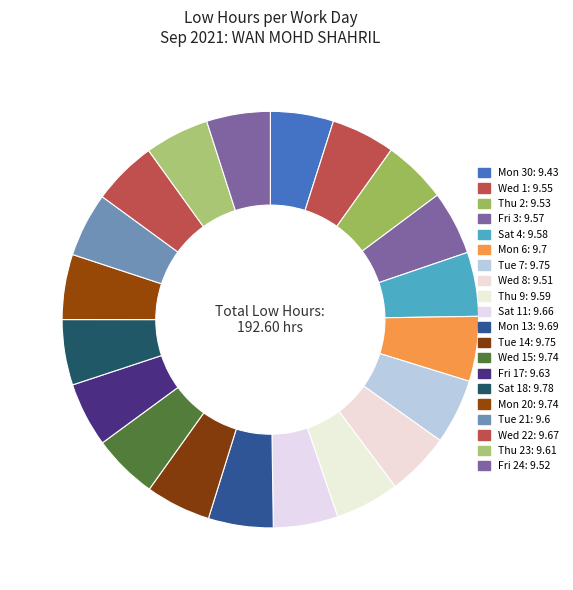

What is the largest slice in the pie chart?

Sat 18